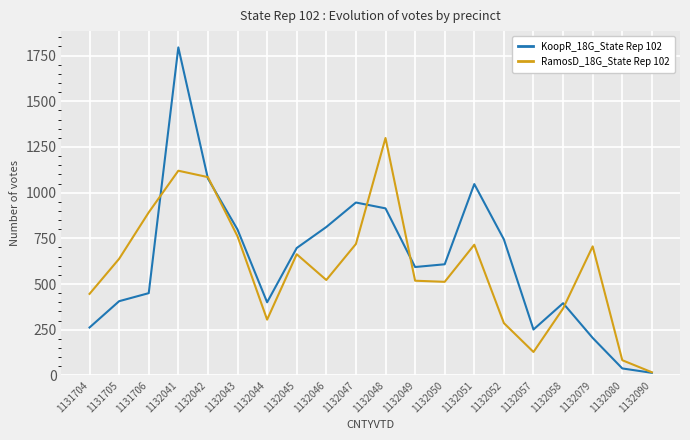

Which series changed the most between 1131706 and 1132057?

RamosD_18G_State Rep 102